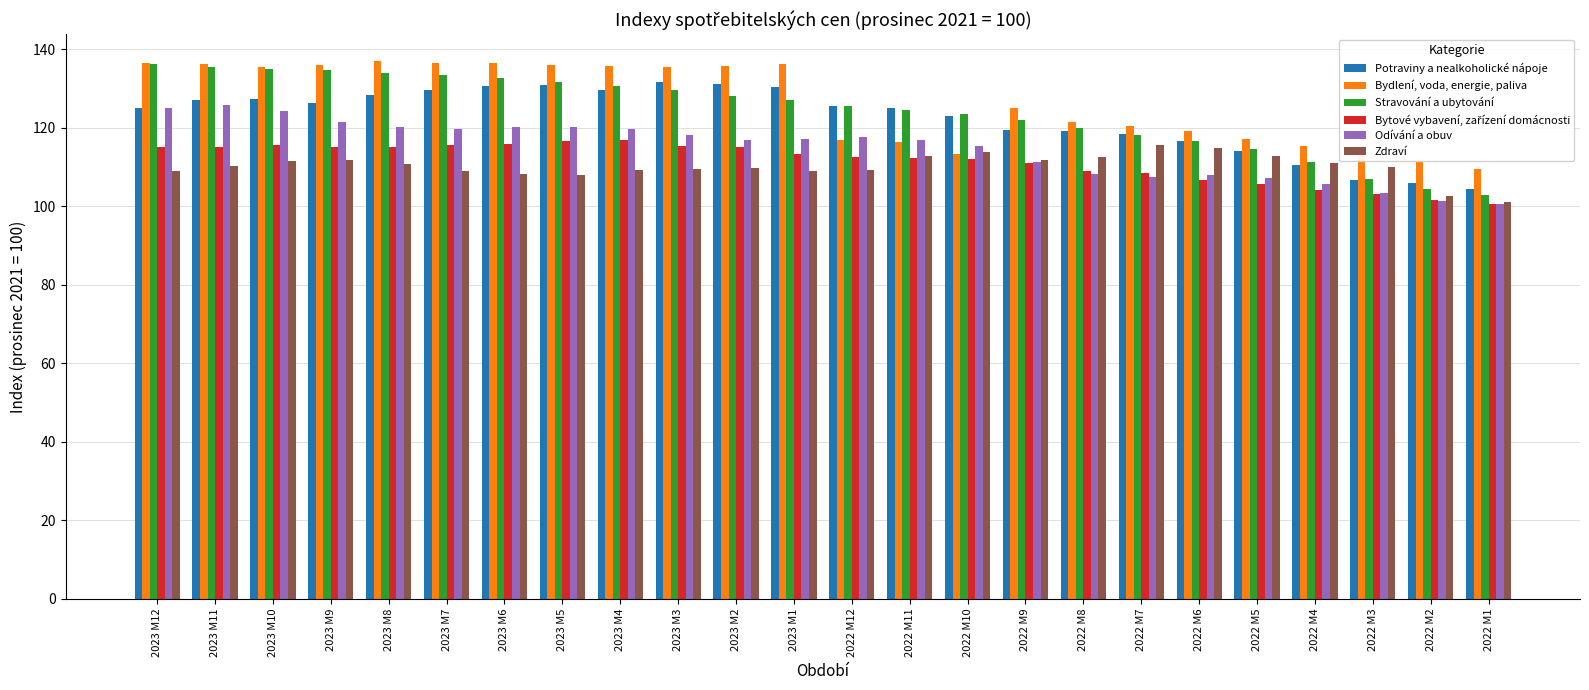

What is the total value across all series at 2023 M11?

750.0